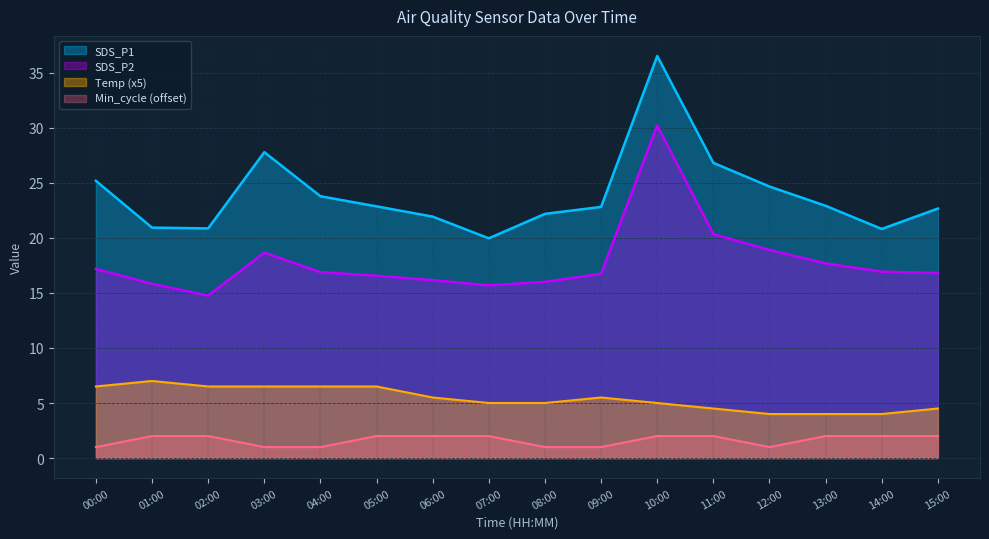

What is the value of the Min_cycle point at the 11th from the left?

2.0